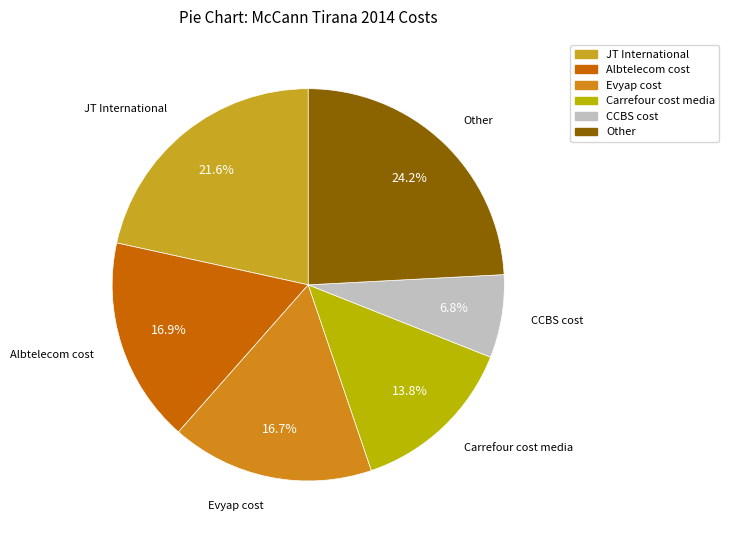

To the nearest percent, what is the average slice percentage?

17%